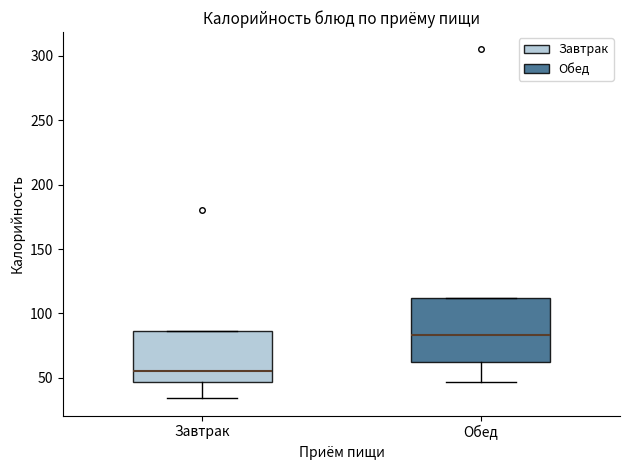

Which box is the tallest, from its lower edge to its upper edge?

Обед